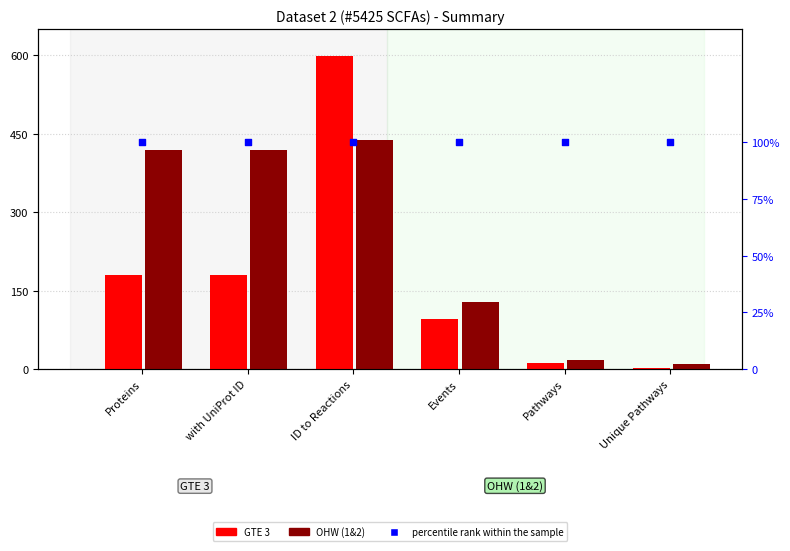

Which series reaches the minimum Y coordinate?

GTE 3